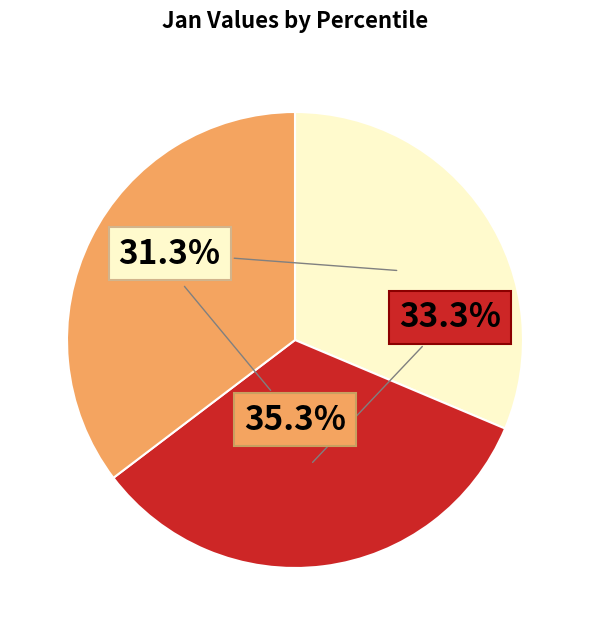

Is there a majority slice in this chart?

No